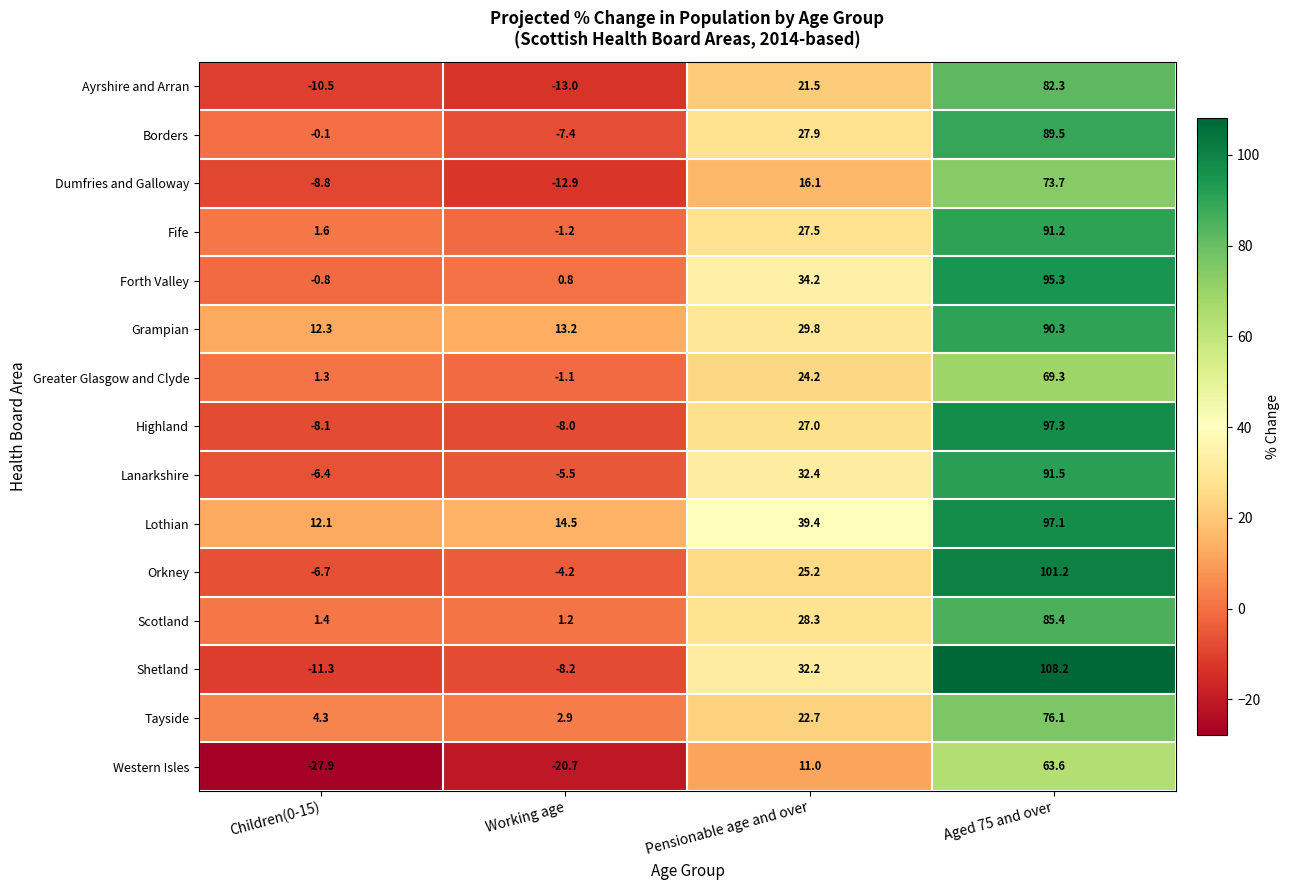

Which series changed the most between Children(0-15) and Pensionable age and over?

Shetland